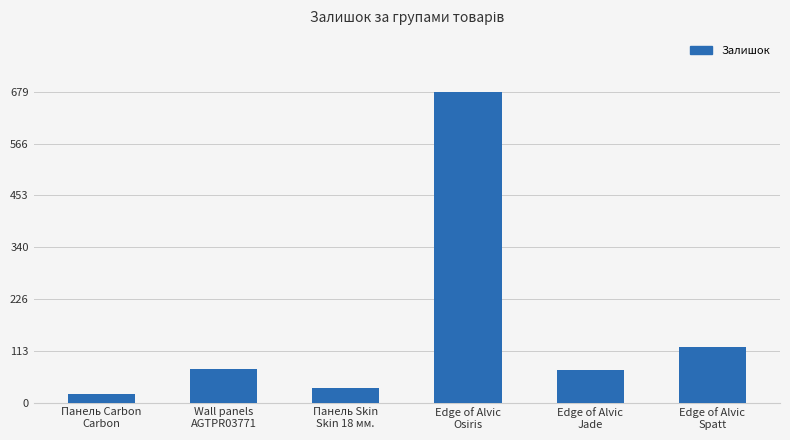

What is the minimum value shown in the chart?

18